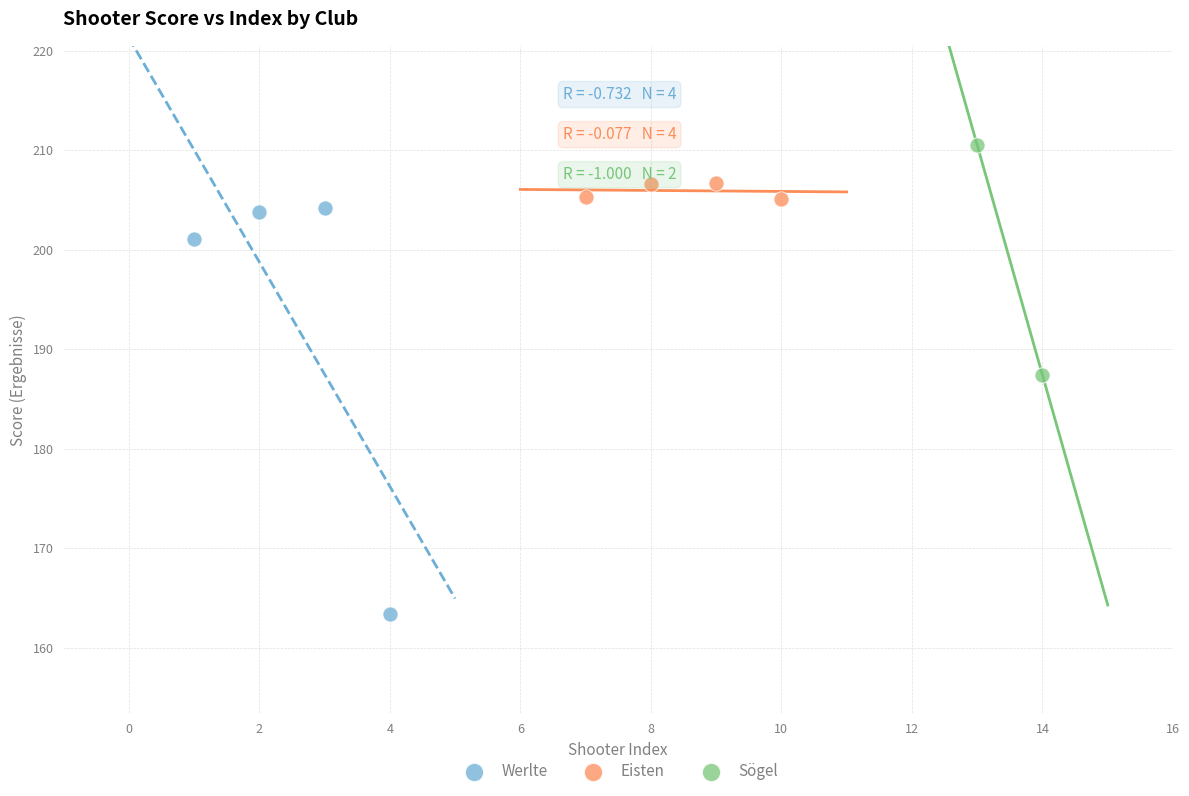

Which series has the widest spread of Y values?

Werlte